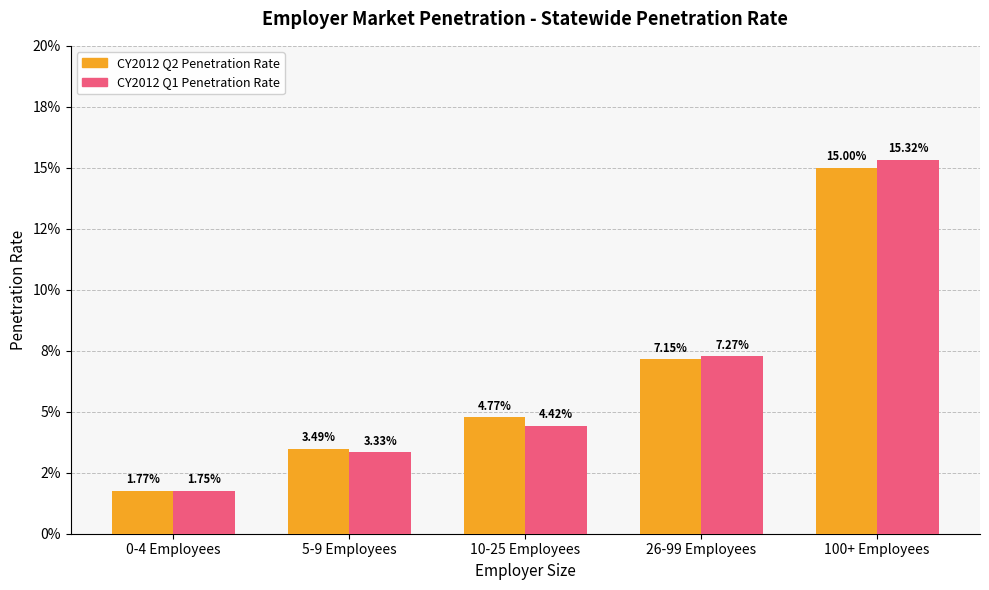

List the labels in order of CY2012 Q1 Penetration Rate value, smallest first.

0-4 Employees, 5-9 Employees, 10-25 Employees, 26-99 Employees, 100+ Employees